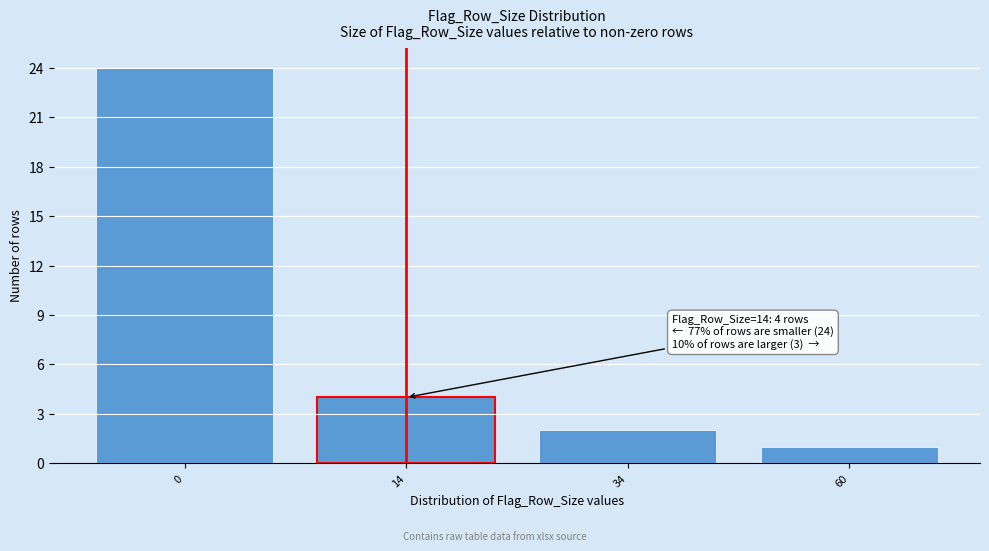

Reading left to right, what are all the values shown in this chart?

24	4	2	1